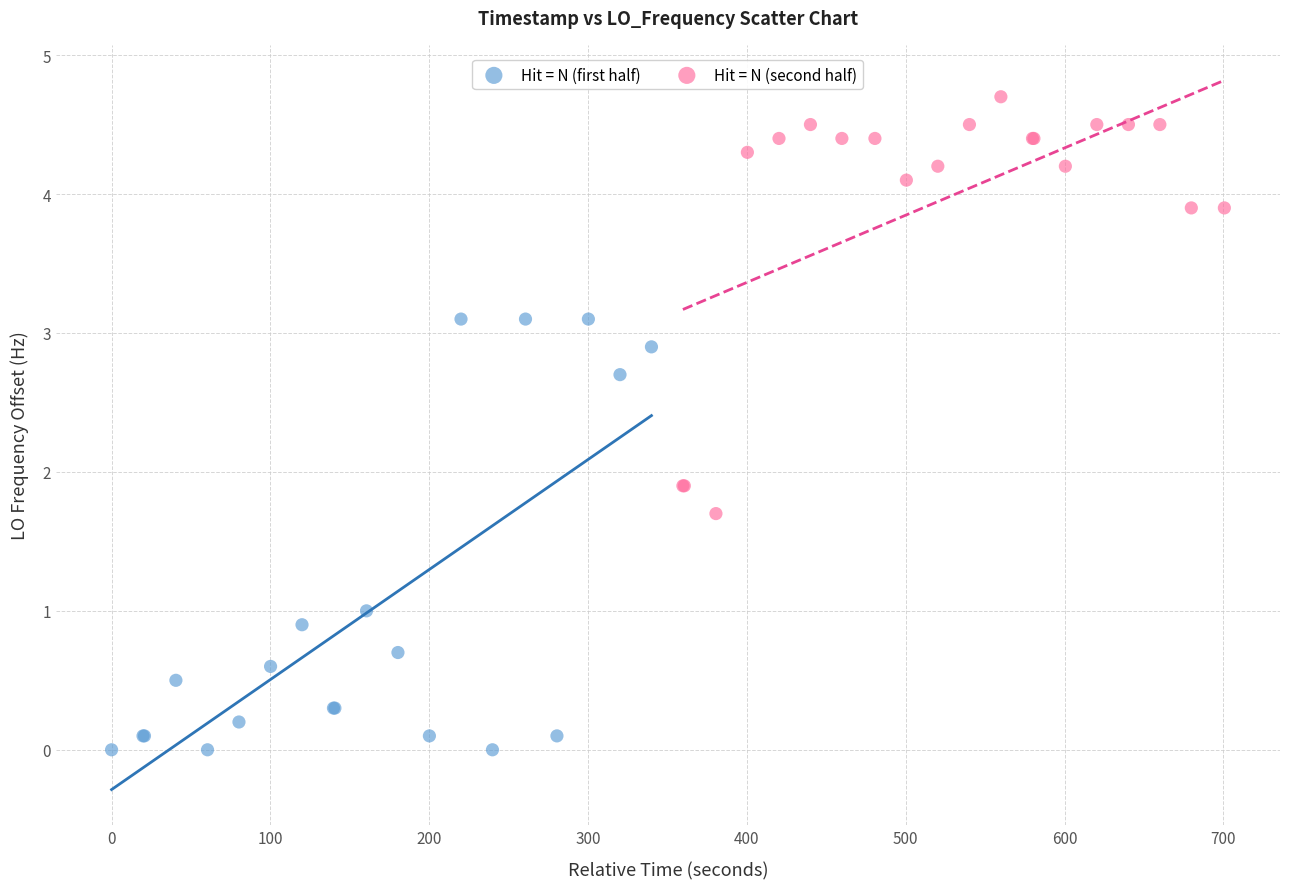

Which series has the largest Y range (max minus min)?

Hit = N (first half)